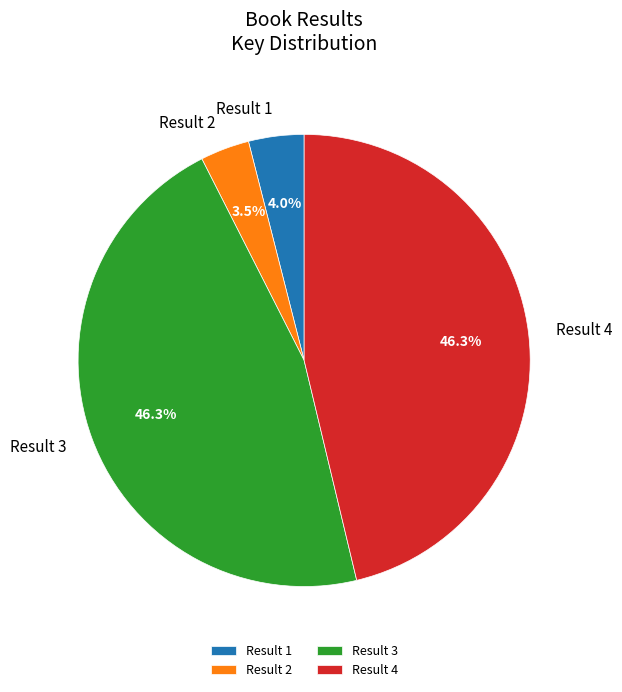

How many slices are in this pie chart?

4